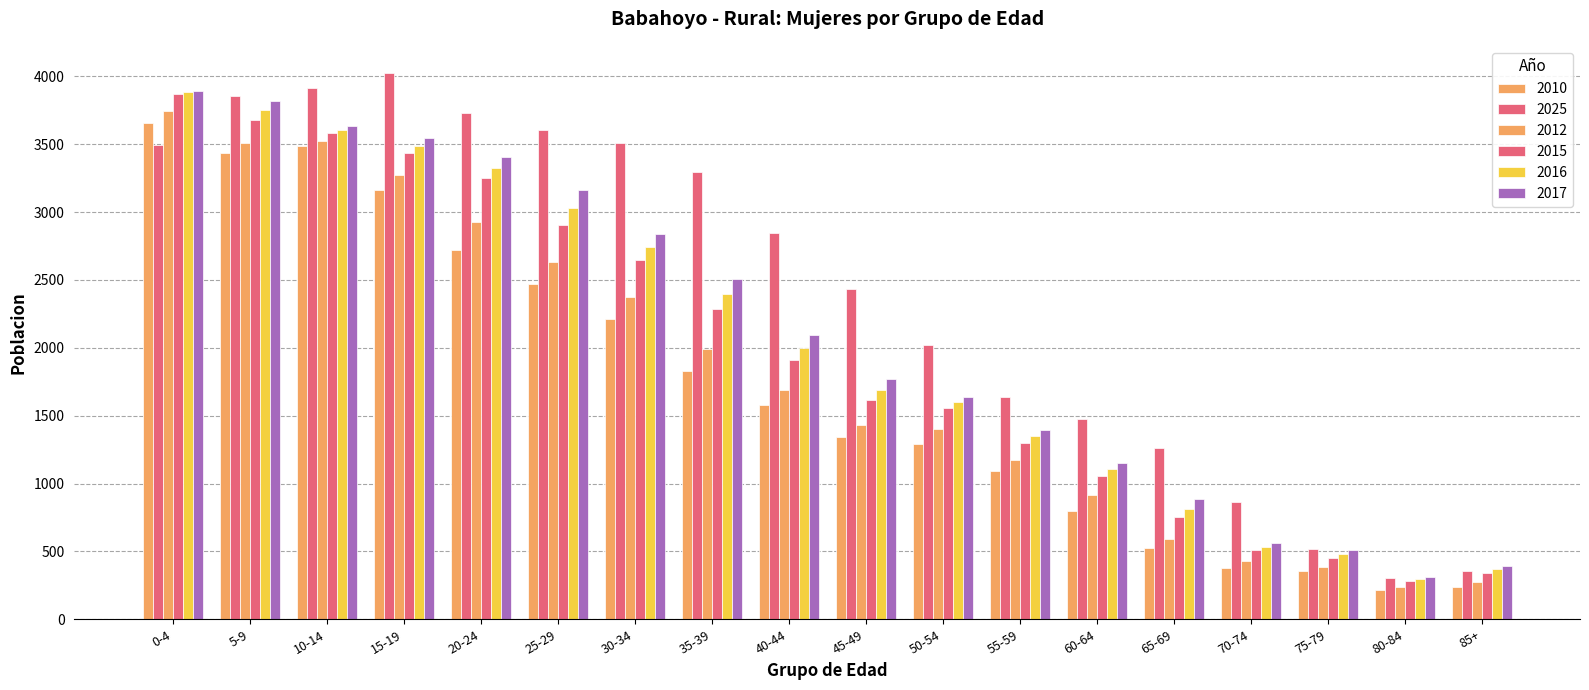

How many groups of bars are there?

18